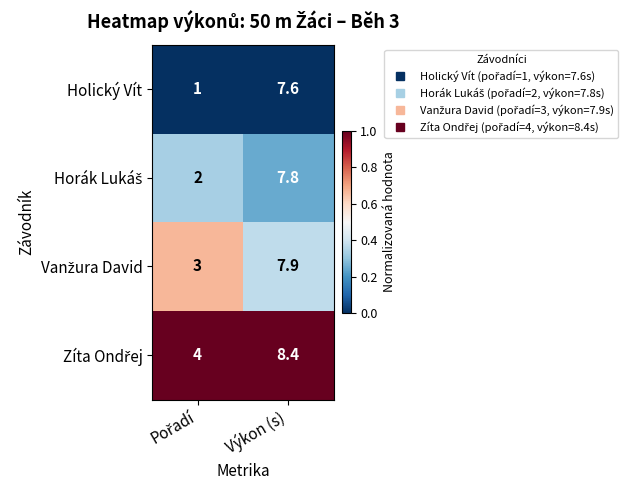

At which category is the sum across all series the highest?

Výkon (s)